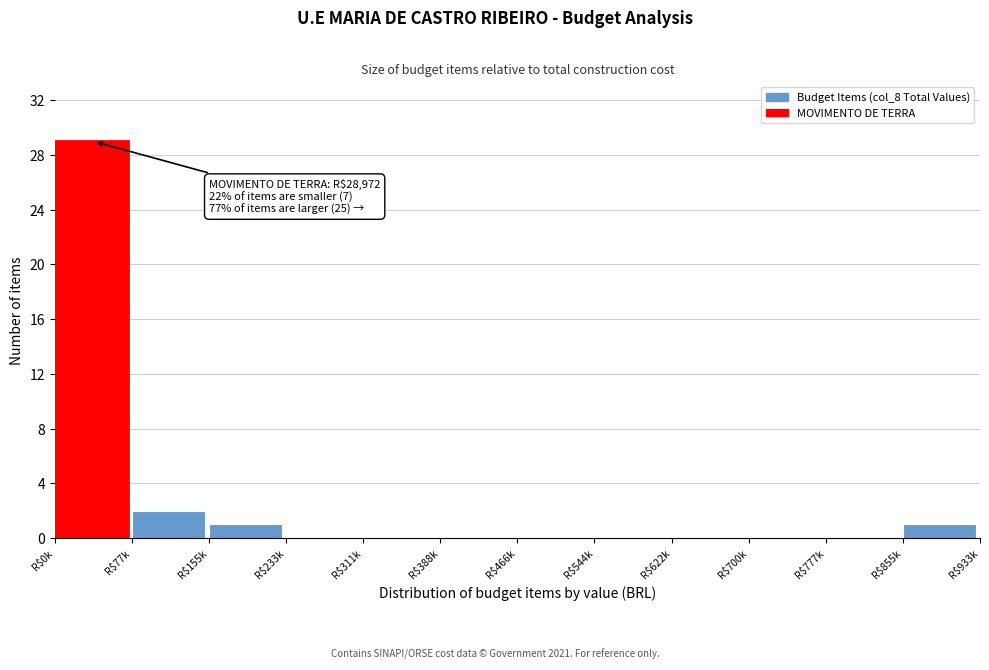

The chart shows a value of 0 at R$466k. True or false?

True